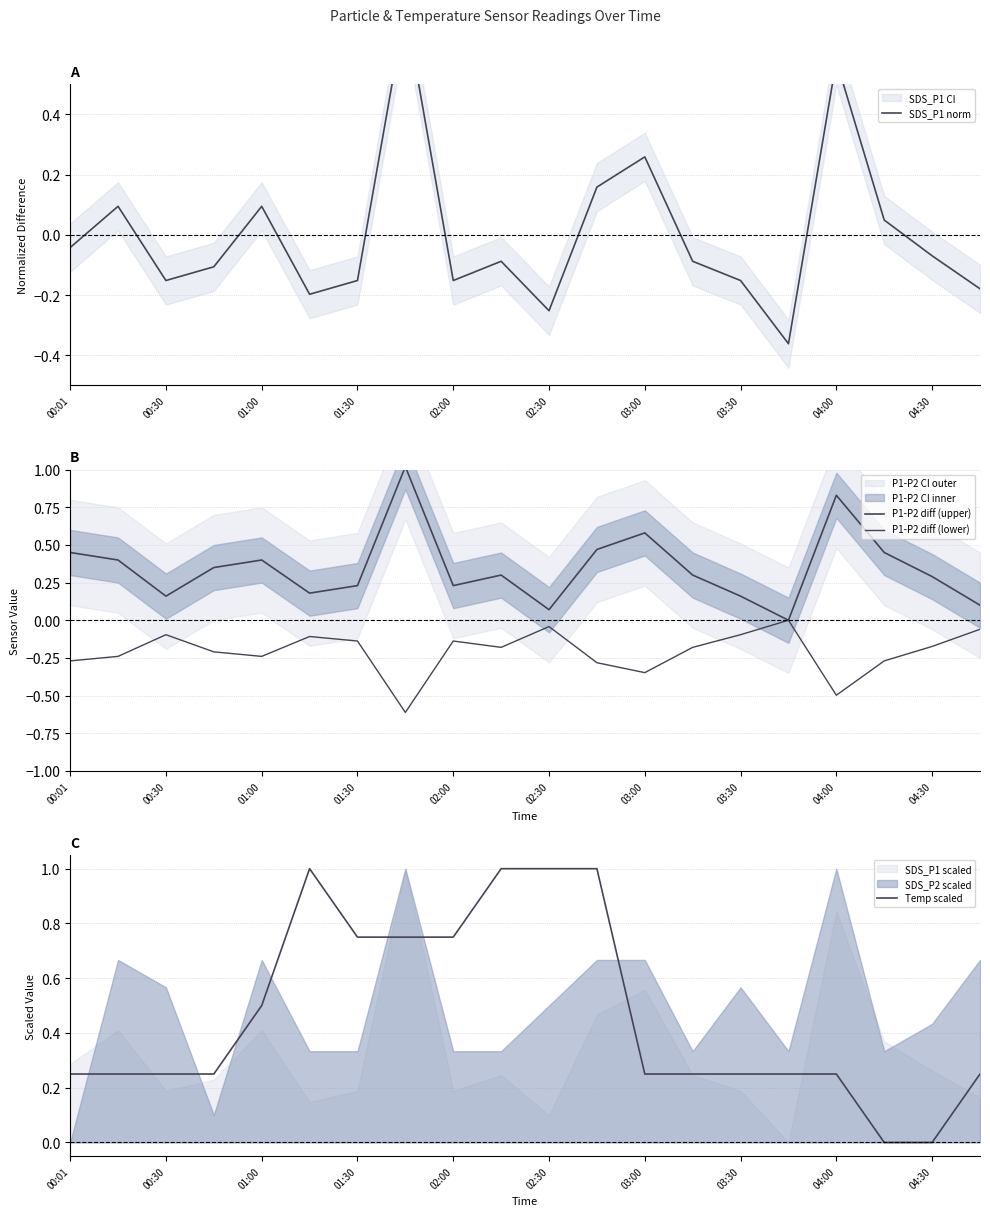

The Temp scaled series shows 0.4 at 04:00. True or false?

False